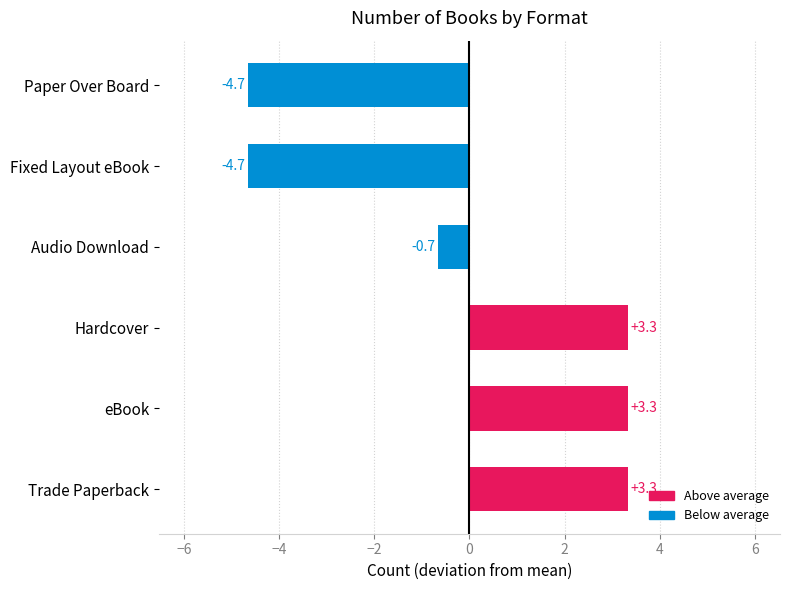

What is the maximum value shown in the chart?

3.3